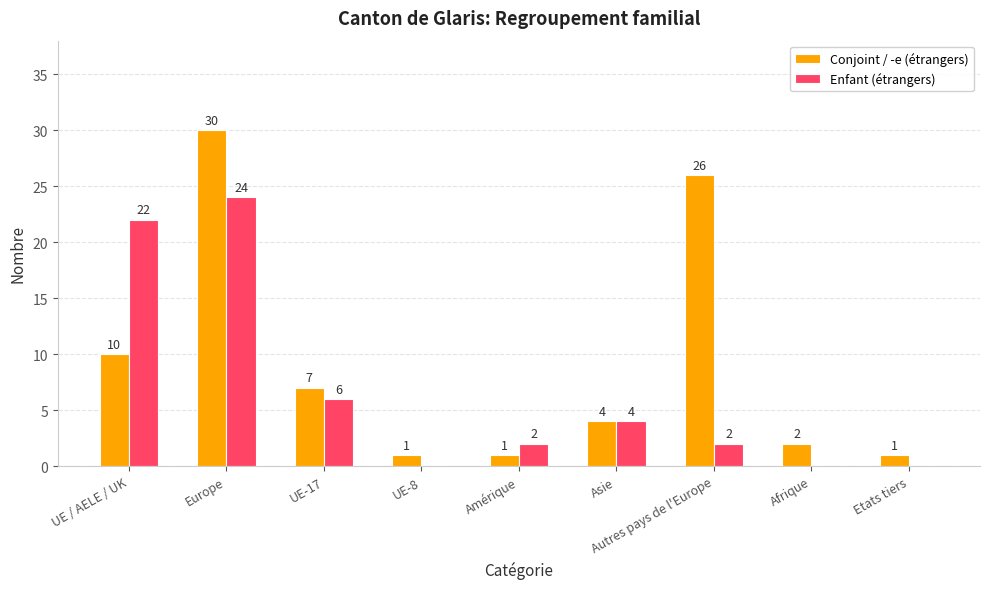

Which label corresponds to the largest value in the chart?

Europe